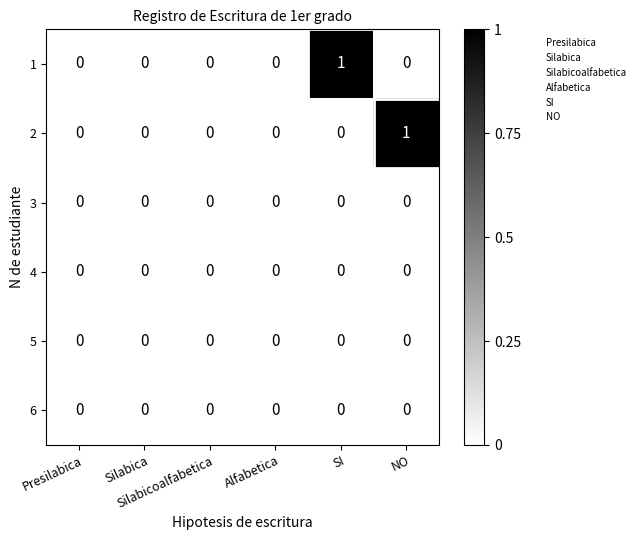

At which category is the sum across all series the highest?

SI